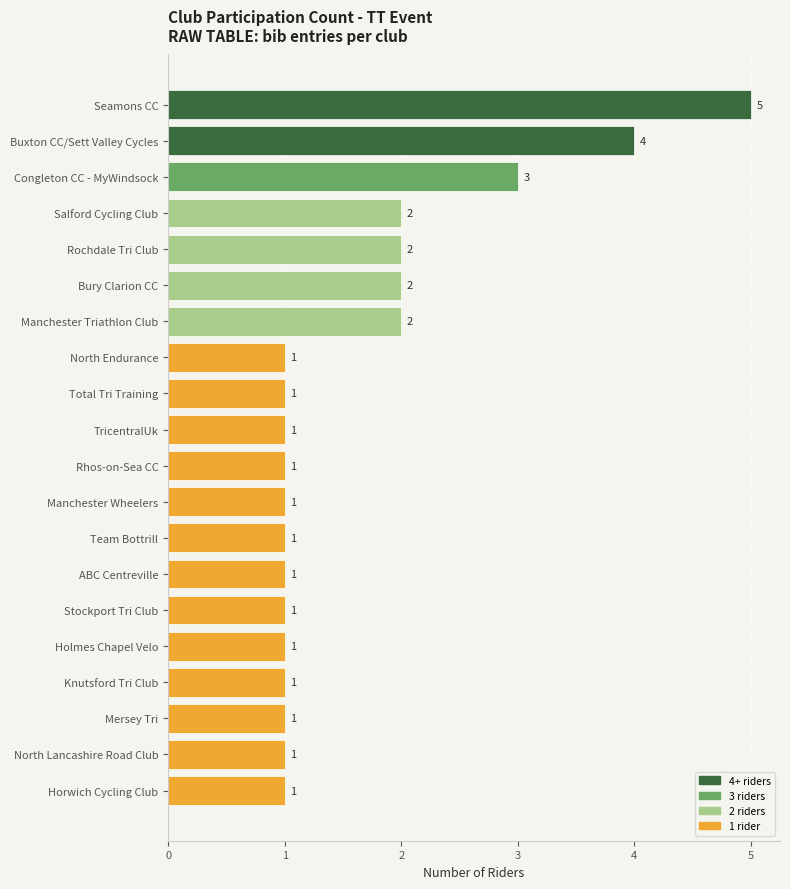

Are the bars grouped side by side (vs. stacked)?

No